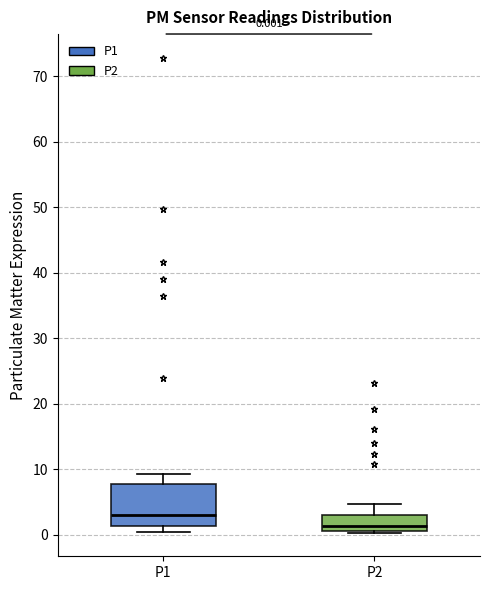

Comparing the boxes themselves (not the whiskers), which one is the tallest?

P1